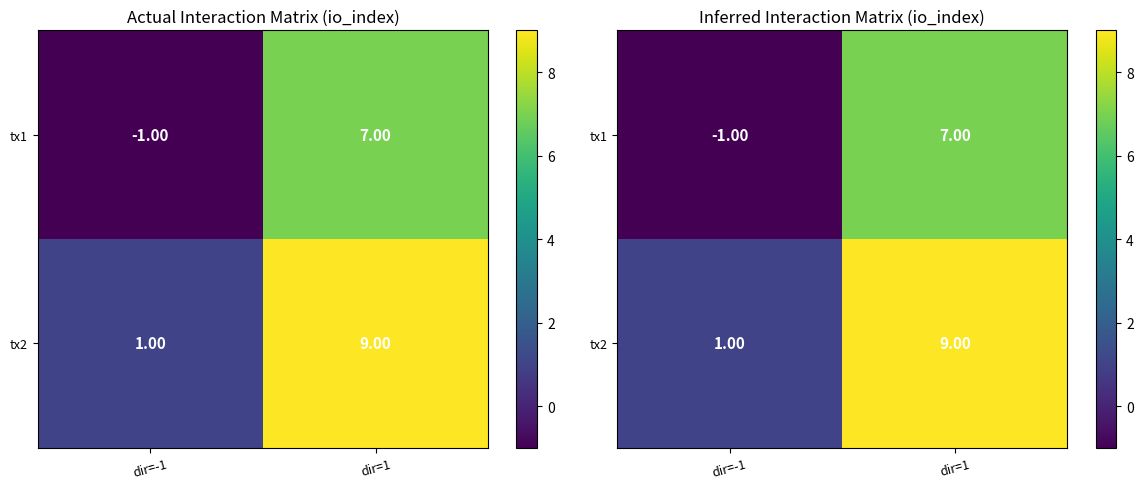

Which category has the lowest value in the tx1 series?

dir=-1